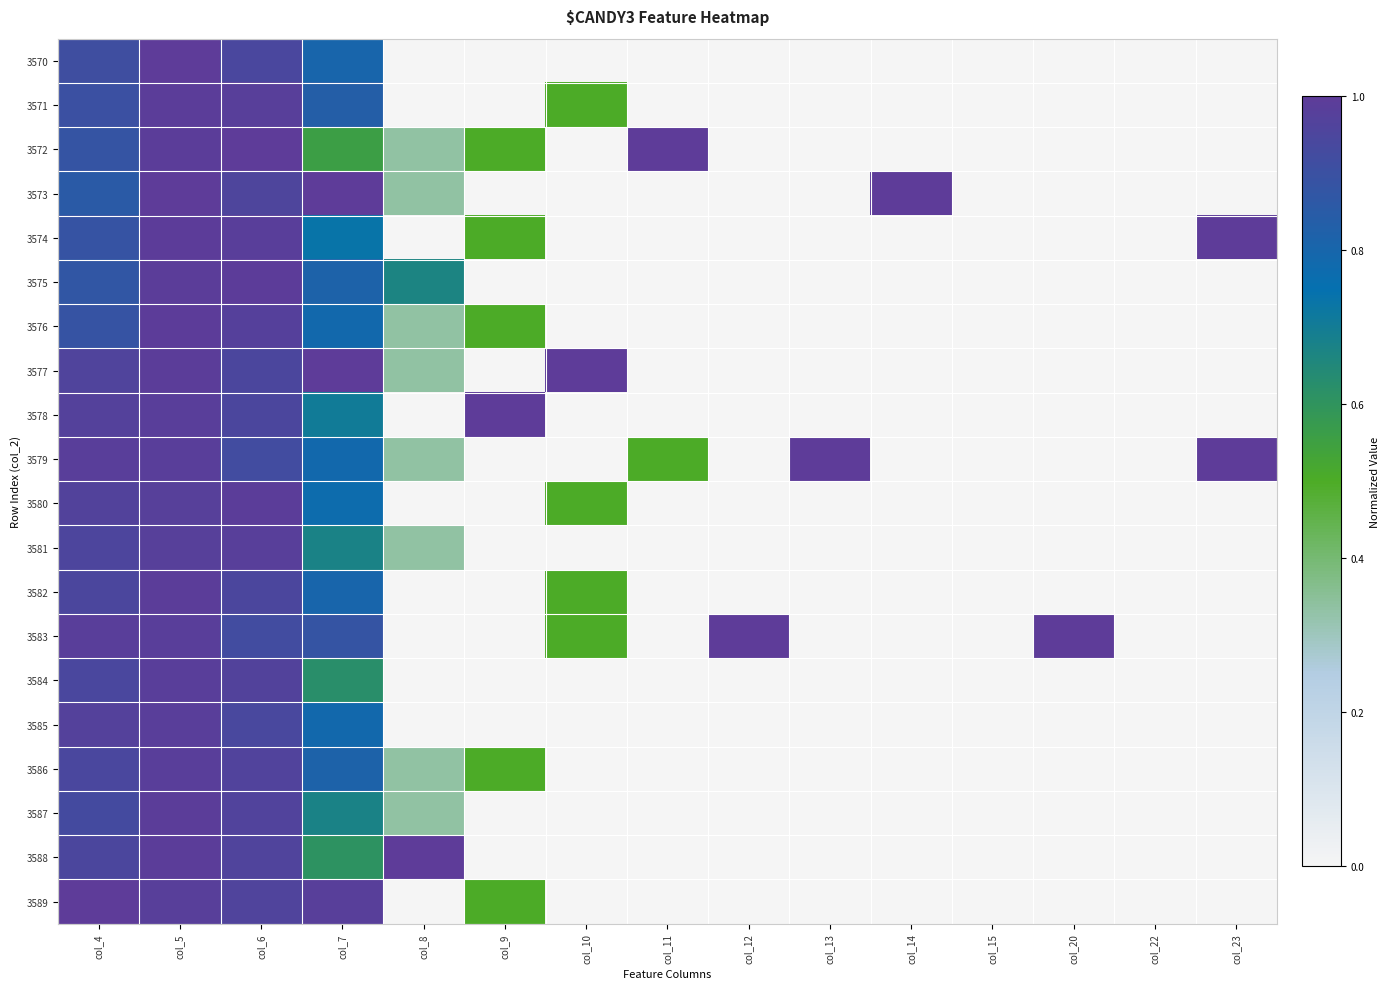

What is the total value across all series at col_7?

15.7